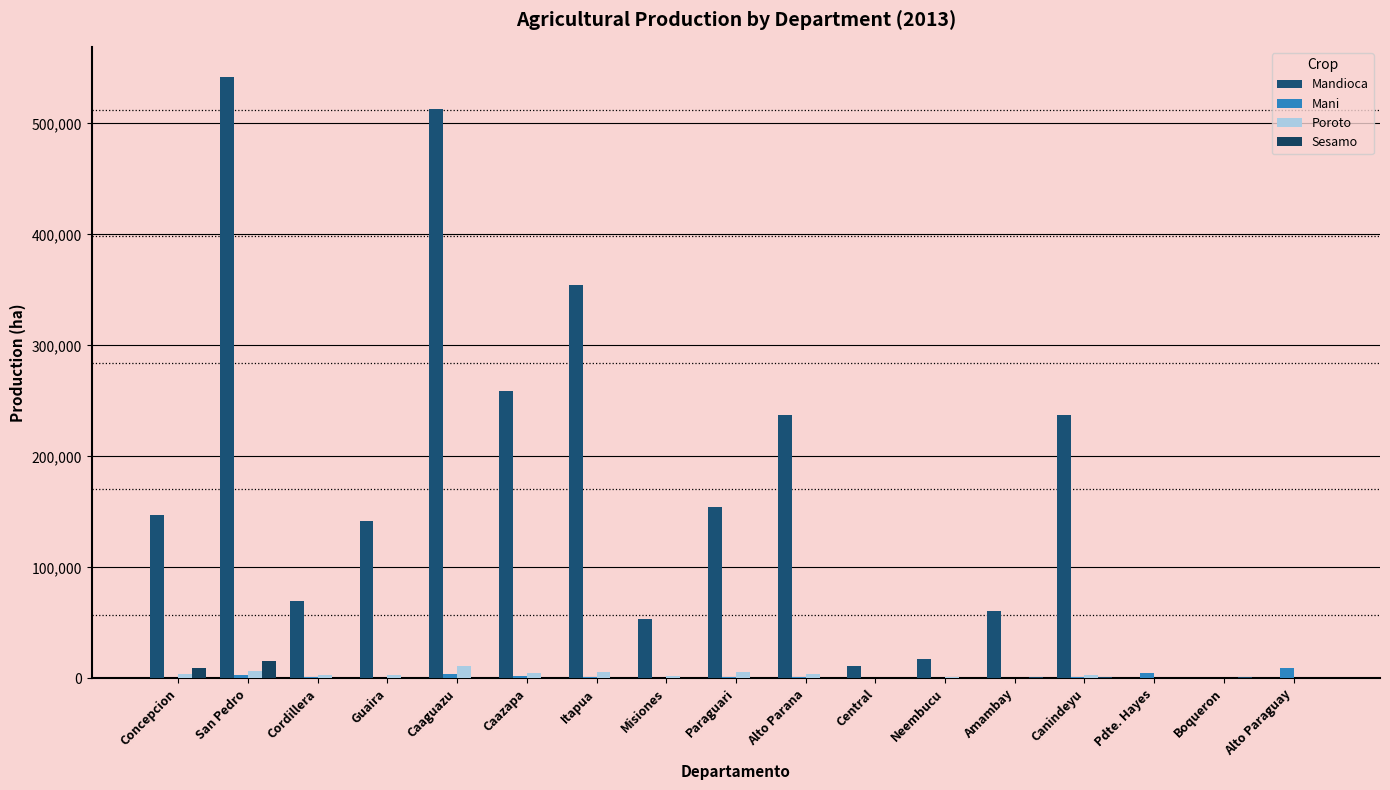

What position from the left is Neembucu?

12